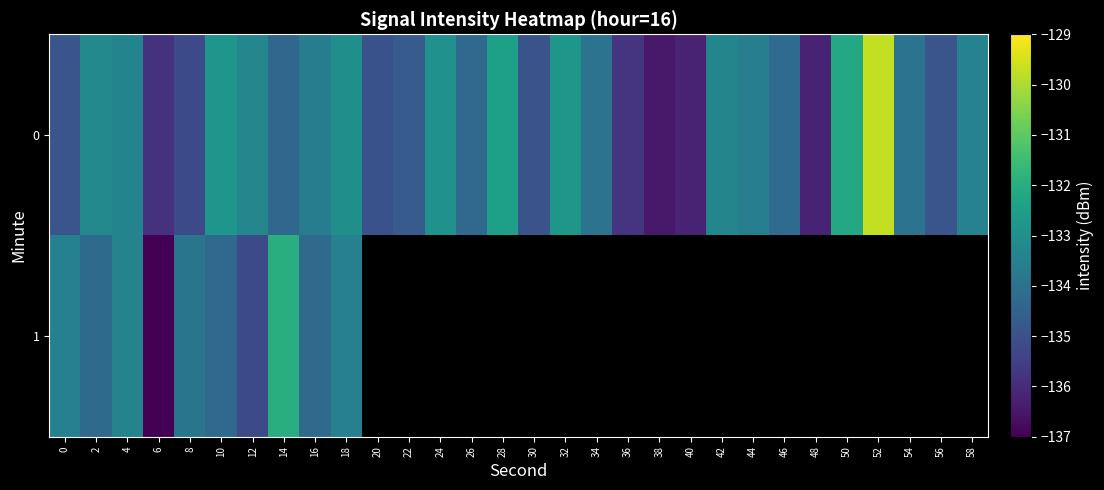

At which label does 0 first exceed -133?

10